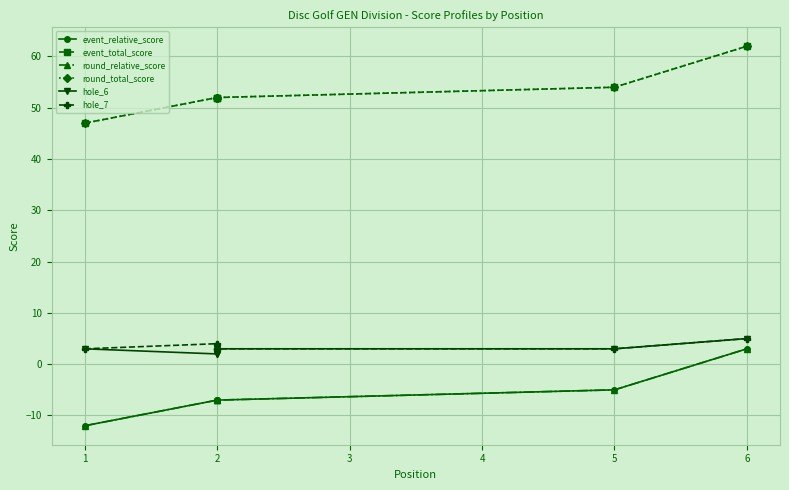

What are all the series names shown in the legend?

event_relative_score, event_total_score, round_relative_score, round_total_score, hole_6, hole_7